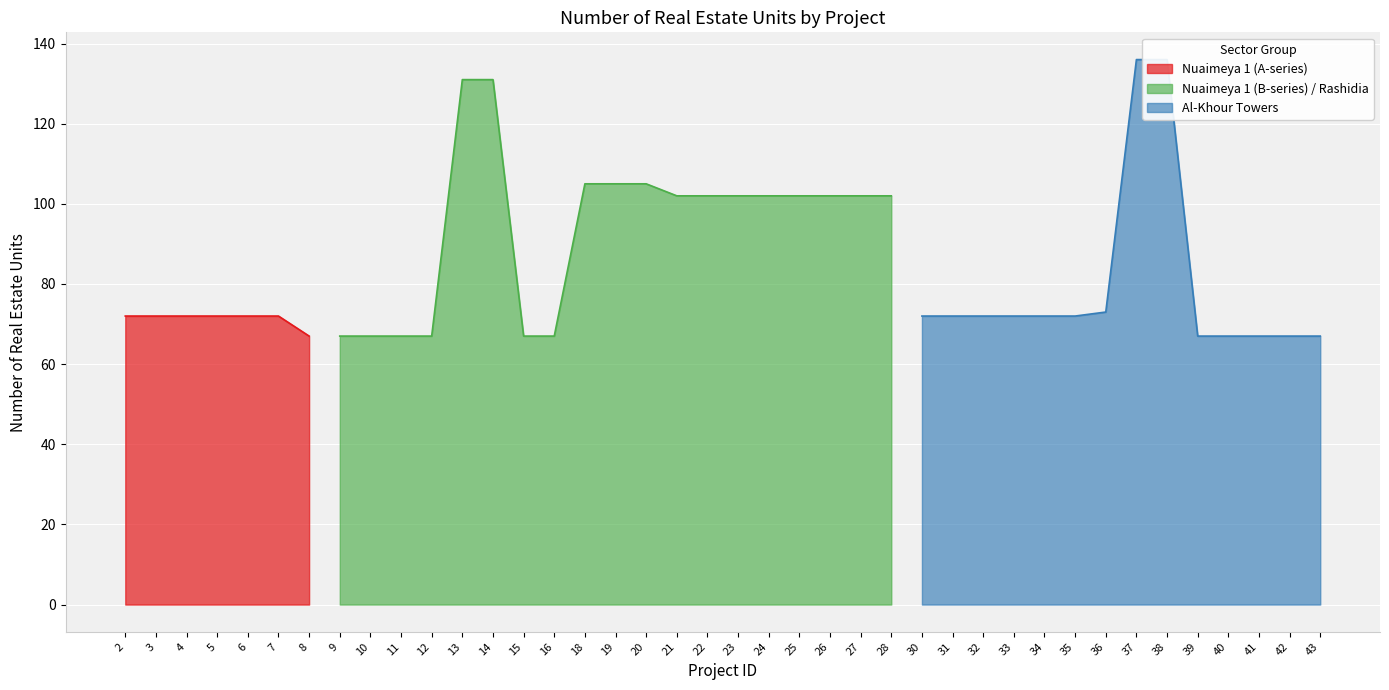

The Nuaimeya 1 (A-series) series shows 26 at 4. True or false?

False